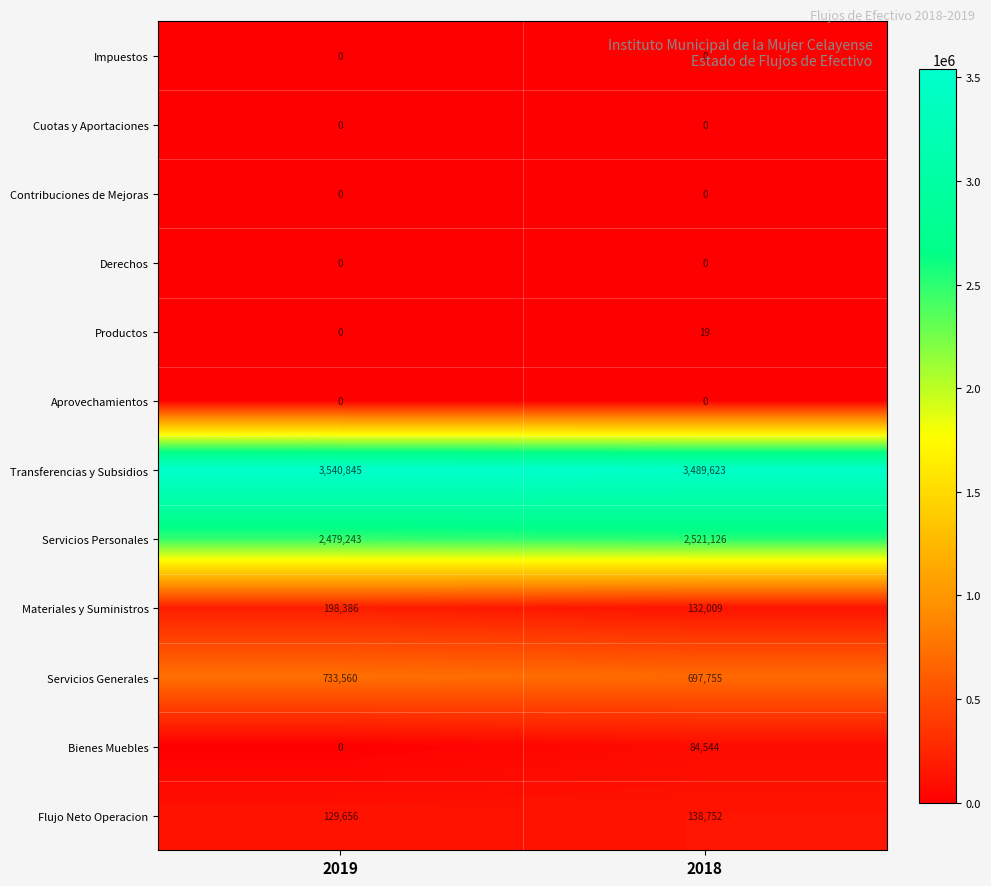

What is the minimum value for Servicios Personales?

2479243